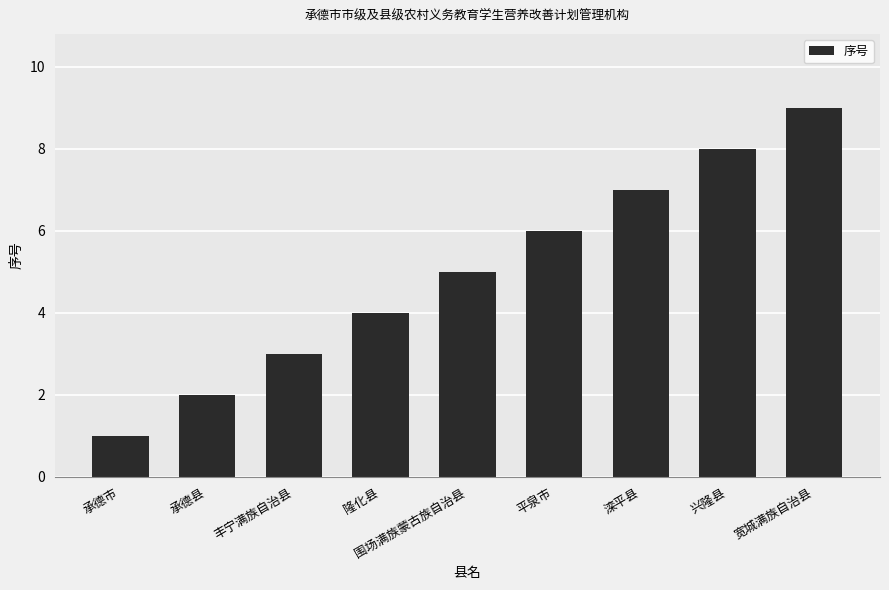

Is it true that the value at 宽城满族自治县 is 6?

False